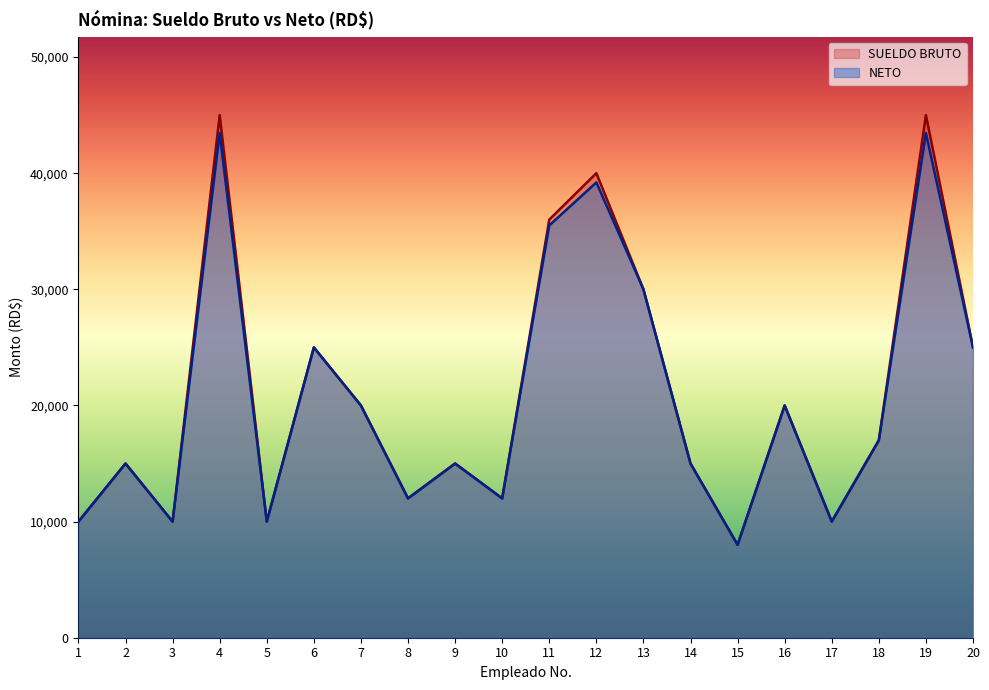

List the series in order of their peak value, lowest first.

NETO, SUELDO BRUTO